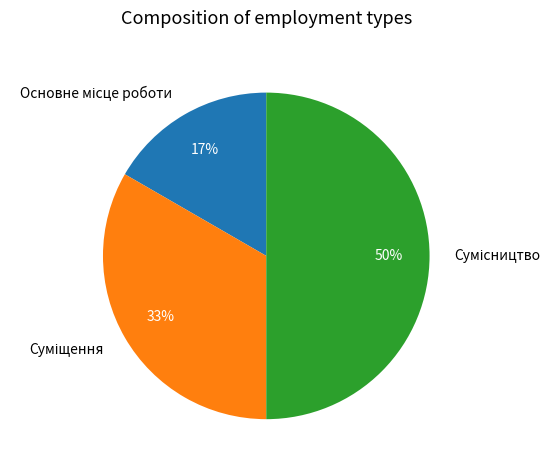

To the nearest percent, what is the difference between the largest and smallest slice percentages?

33%